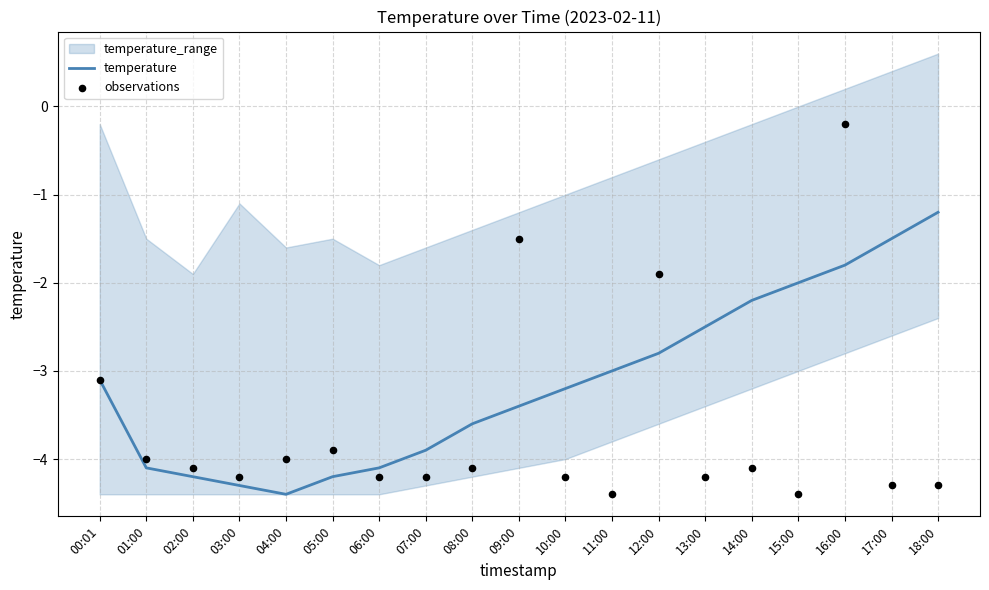

Which series has the largest total across all categories?

temperature